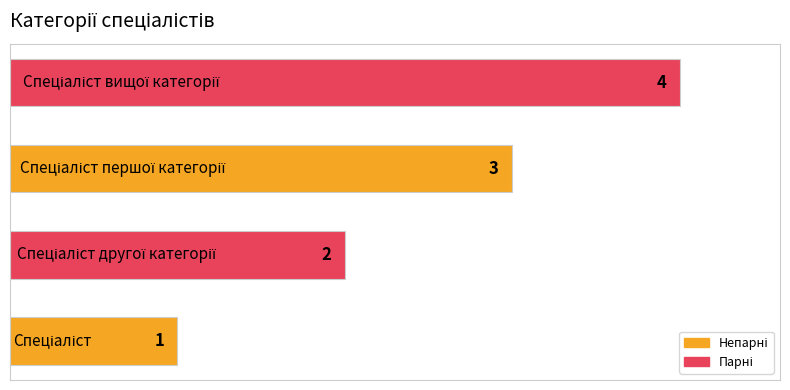

How many values are between 2 and 4?

3